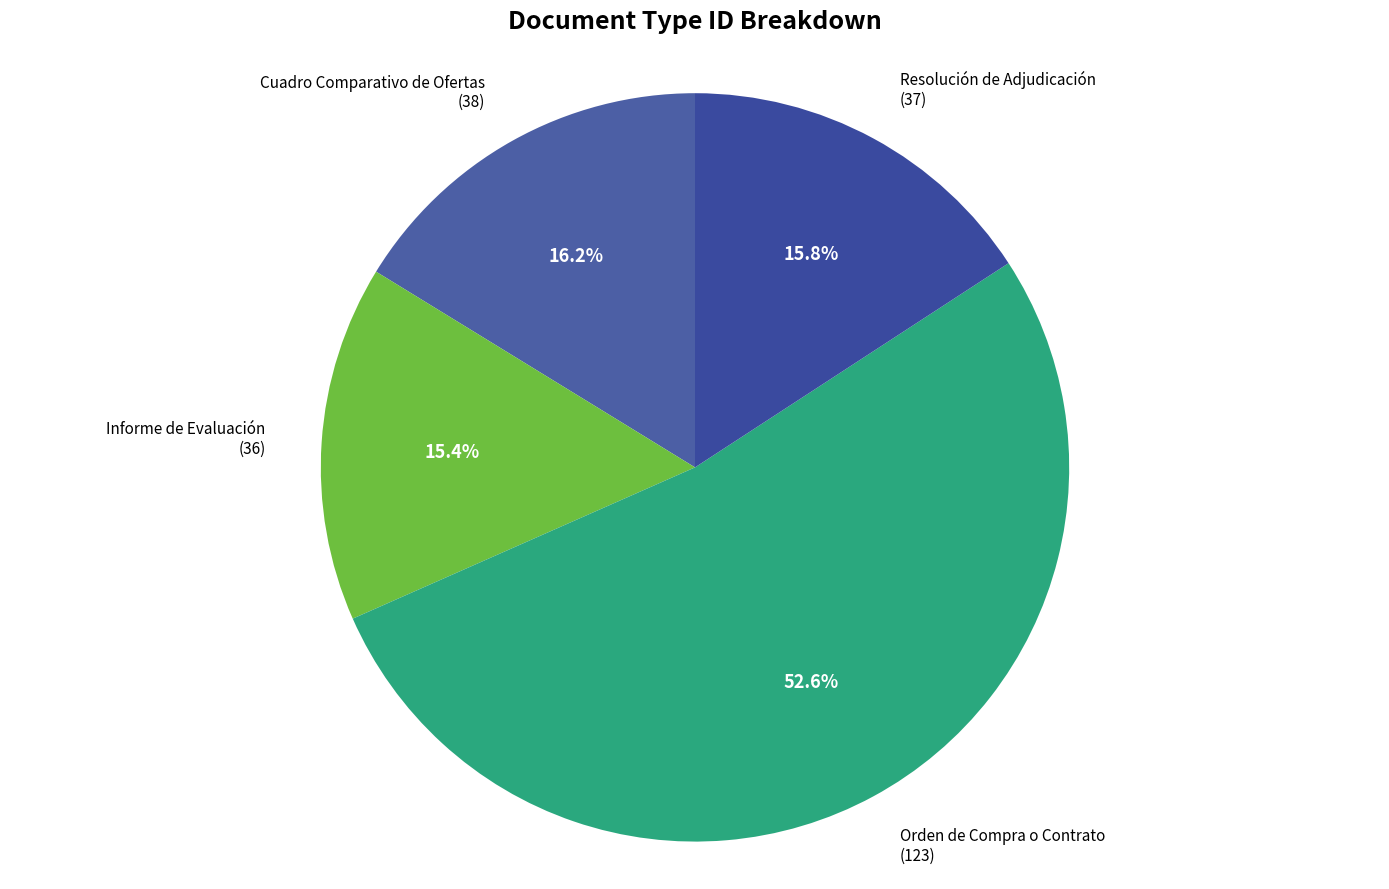

Count the number of slices in the pie.

4